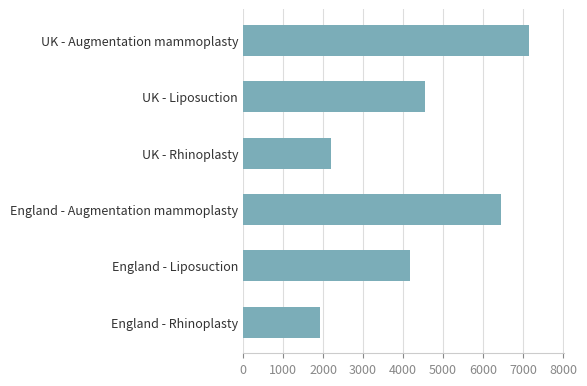

What is the difference between the values at UK - Augmentation mammoplasty and England - Liposuction?

2985